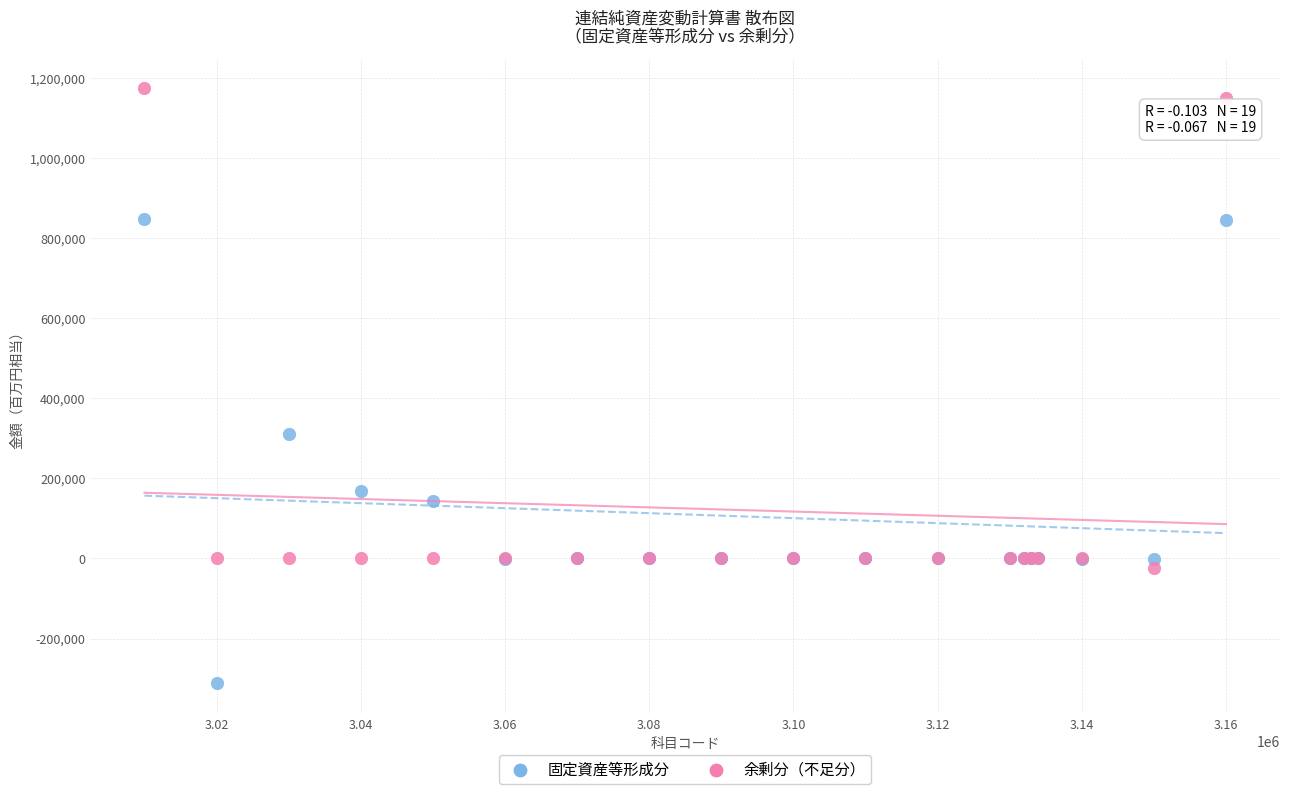

Across all series, what Y value is closest to 431337?

311130.2